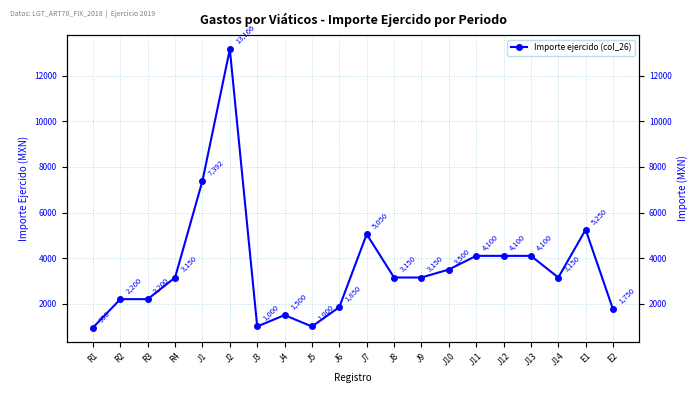

How many data points does each series have?

20